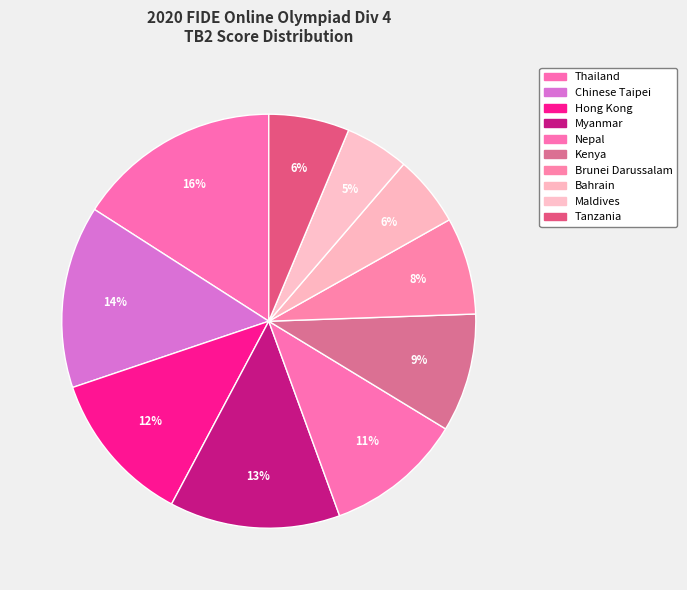

How many segments does this pie chart have?

10